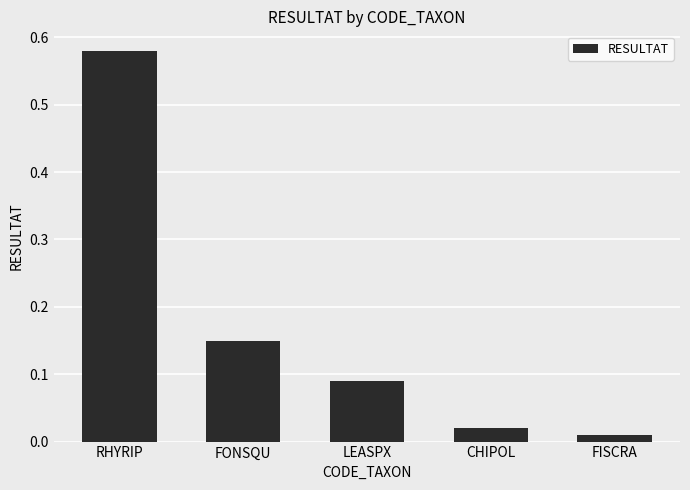

How many bars are there in total?

5